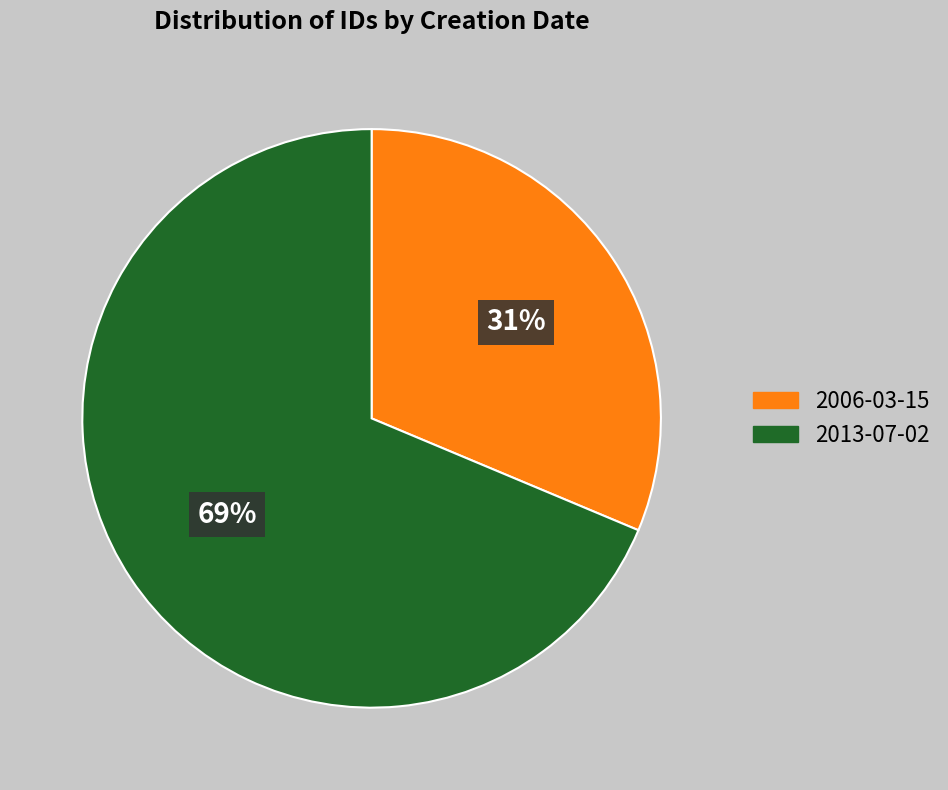

Is it true that 2006-03-15 is 45% of the pie?

False